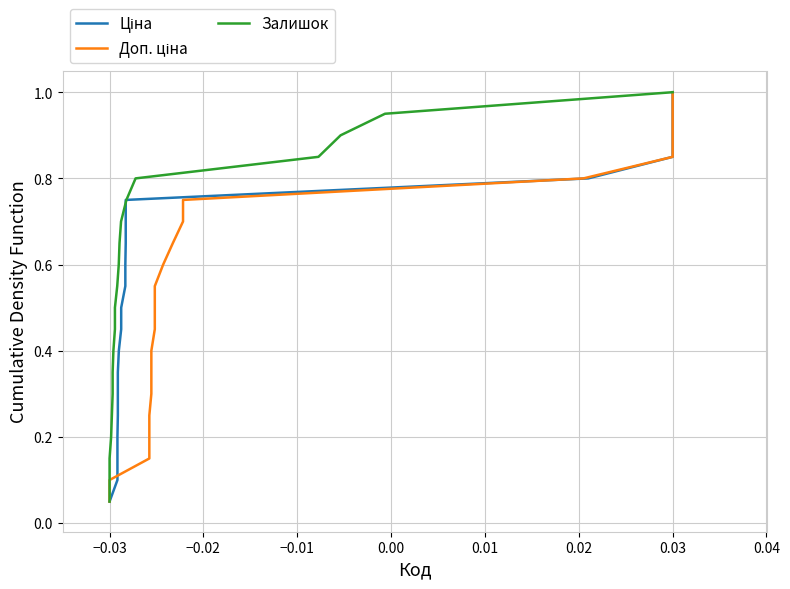

Which series has the widest spread of values?

Ціна